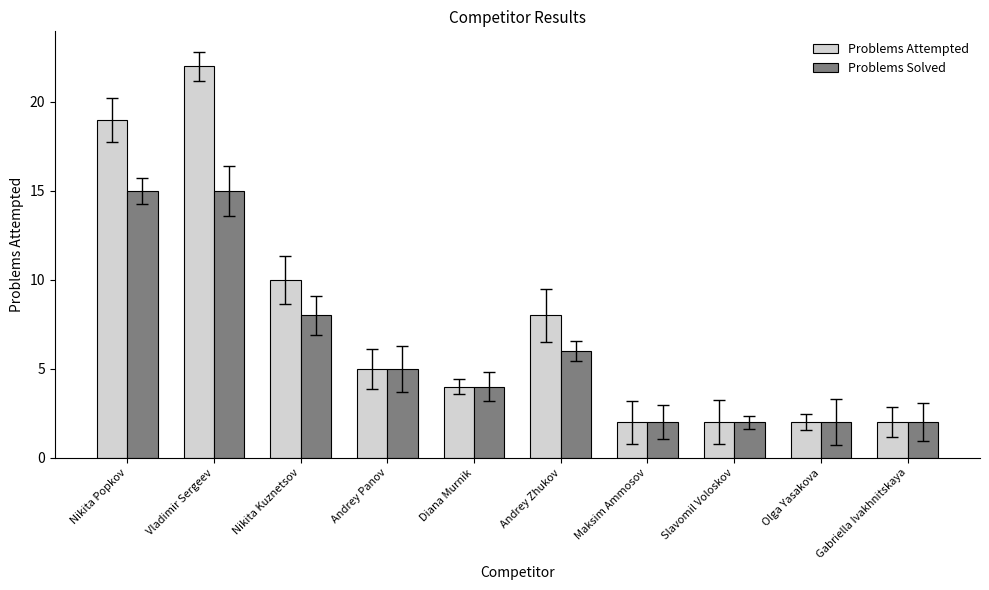

Which series has the largest total across all categories?

Problems Attempted